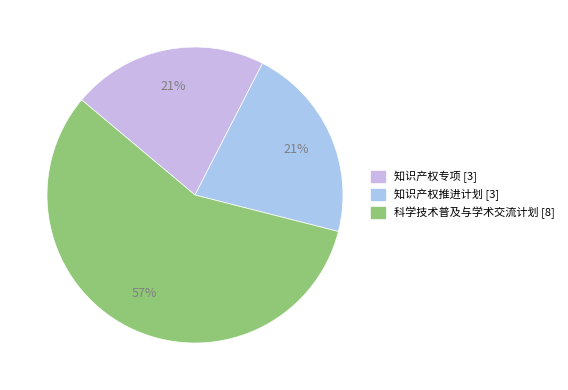

Do 知识产权推进计划 and 知识产权专项 together represent more than half of the pie?

No